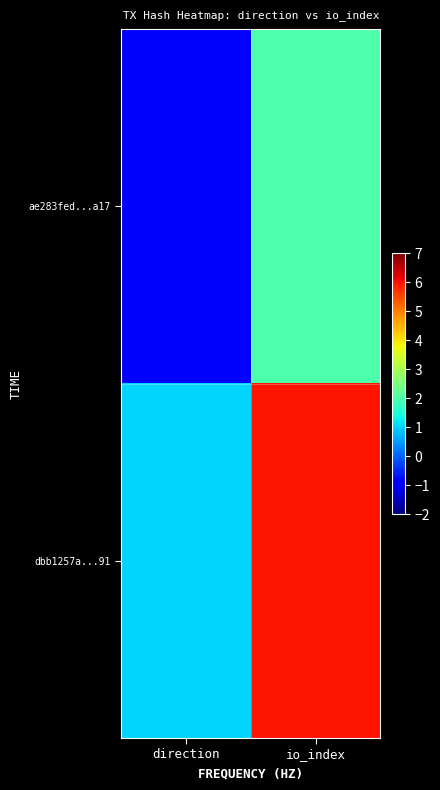

Rank the series by their maximum value, from highest to lowest.

dbb1257a...91, ae283fed...a17